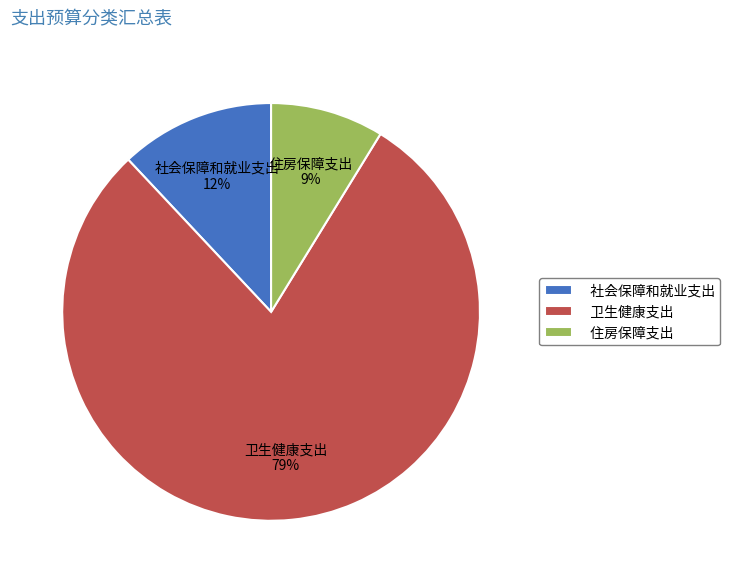

To the nearest percent, what is the difference between the 卫生健康支出 and 住房保障支出 slice percentages?

70%